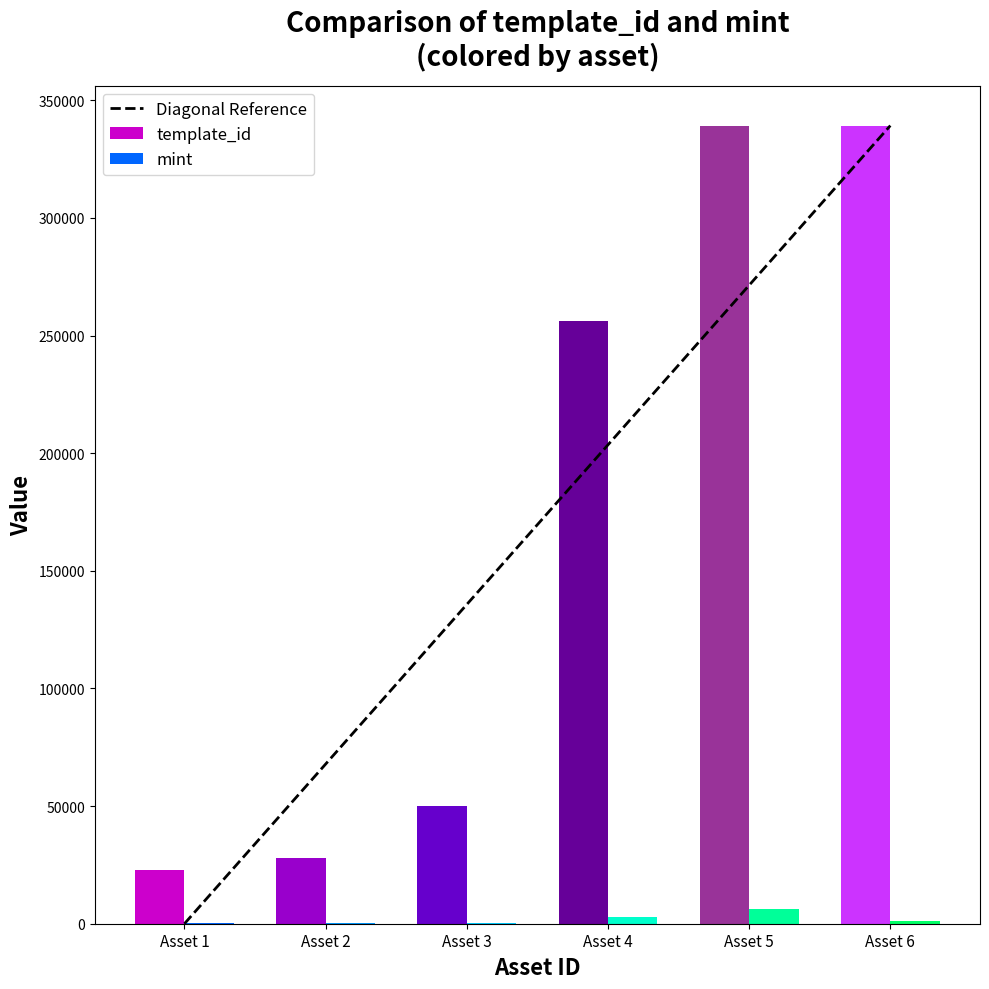

The value of template_id at Asset 4 is 77044. True or false?

False